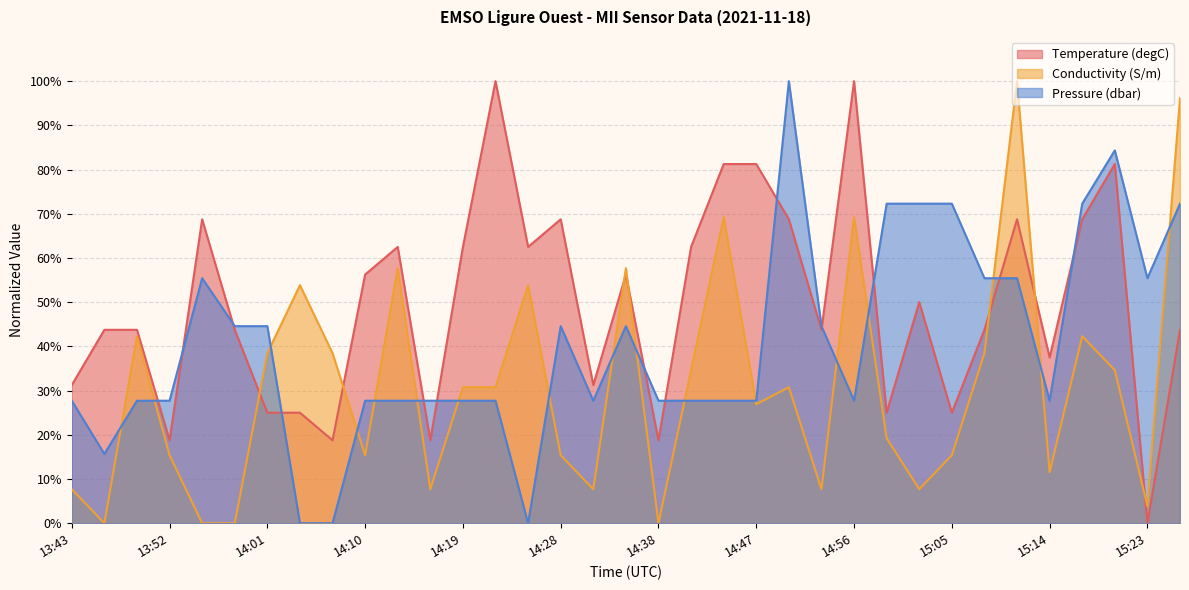

Reading left to right, transcribe all the data shown in this chart.

Temperature (degC): 13:43=31.2	13:46=43.8	13:49=43.8	13:52=18.7	13:55=68.7	13:58=43.8	14:01=25.0	14:04=25.0	14:07=18.7	14:10=56.2	14:13=62.5	14:16=18.7	14:19=62.5	14:22=100.0	14:25=62.5	14:28=68.7	14:31=31.2	14:35=56.2	14:38=18.7	14:41=62.5	14:44=81.2	14:47=81.2	14:50=68.7	14:53=43.8	14:56=100.0	14:59=25.0	15:02=50.0	15:05=25.0	15:08=43.8	15:11=68.7	15:14=37.5	15:17=68.7	15:20=81.2	15:23=0.0	15:26=43.8
Conductivity (S/m): 13:43=7.7	13:46=0.0	13:49=42.3	13:52=15.4	13:55=0.0	13:58=0.0	14:01=38.5	14:04=53.8	14:07=38.5	14:10=15.4	14:13=57.7	14:16=7.7	14:19=30.8	14:22=30.8	14:25=53.8	14:28=15.4	14:31=7.7	14:35=57.7	14:38=0.0	14:41=34.6	14:44=69.2	14:47=26.9	14:50=30.8	14:53=7.7	14:56=69.2	14:59=19.2	15:02=7.7	15:05=15.4	15:08=38.5	15:11=100.0	15:14=11.5	15:17=42.3	15:20=34.6	15:23=3.8	15:26=96.2
Pressure (dbar): 13:43=27.7	13:46=15.7	13:49=27.7	13:52=27.7	13:55=55.4	13:58=44.6	14:01=44.6	14:04=0.0	14:07=0.0	14:10=27.7	14:13=27.7	14:16=27.7	14:19=27.7	14:22=27.7	14:25=0.0	14:28=44.6	14:31=27.7	14:35=44.6	14:38=27.7	14:41=27.7	14:44=27.7	14:47=27.7	14:50=100.0	14:53=44.6	14:56=27.7	14:59=72.3	15:02=72.3	15:05=72.3	15:08=55.4	15:11=55.4	15:14=27.7	15:17=72.3	15:20=84.3	15:23=55.4	15:26=72.3